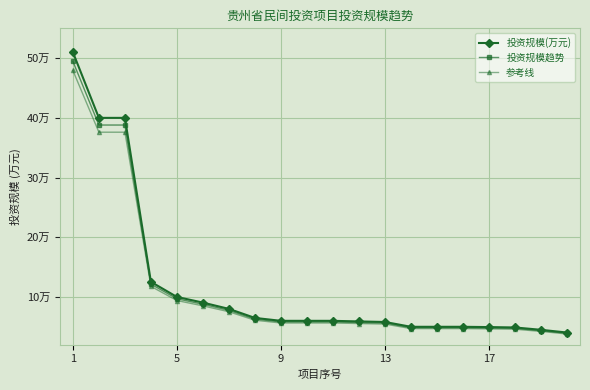

What is the value of the 投资规模趋势 point at the 8th from the left?

62929.7